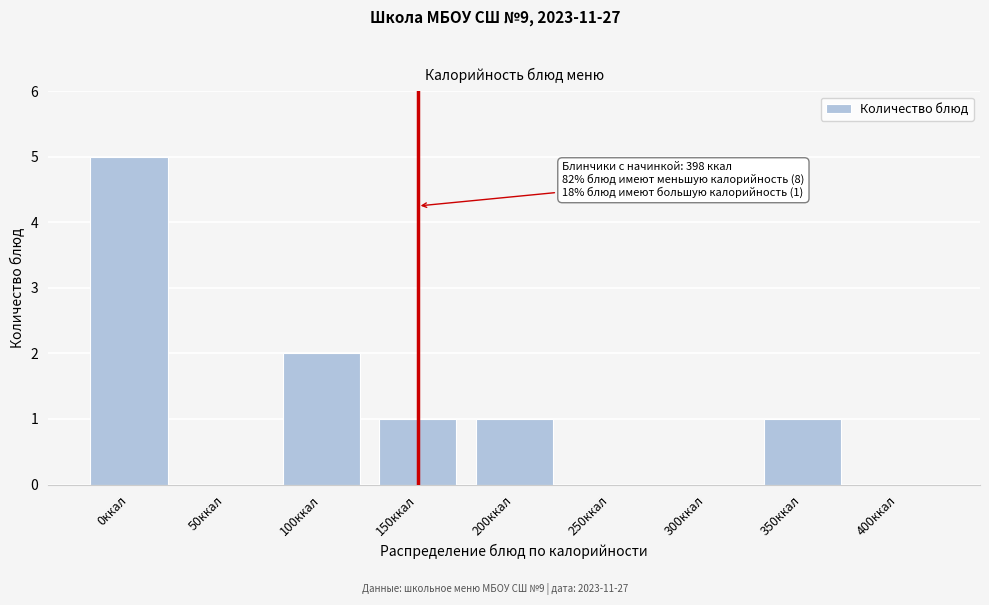

Reading left to right, extract all data points from this chart.

0ккал=5	50ккал=0	100ккал=2	150ккал=1	200ккал=1	250ккал=0	300ккал=0	350ккал=1	400ккал=0